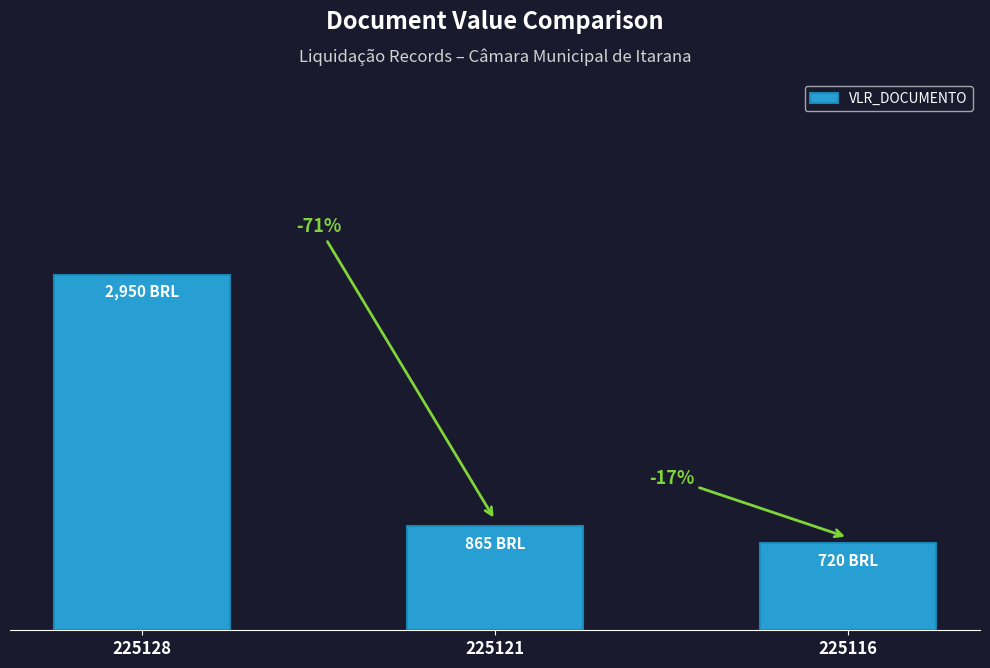

Reading left to right, extract all data points from this chart.

225128=2950	225121=865	225116=720